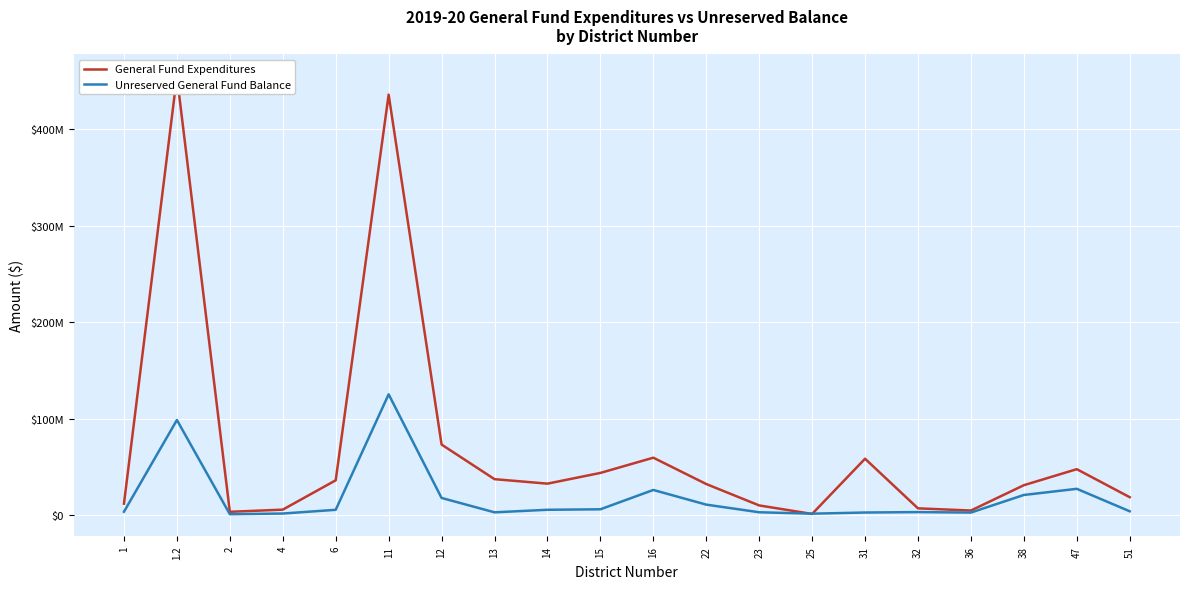

Between 2 and 51, which is larger?

51